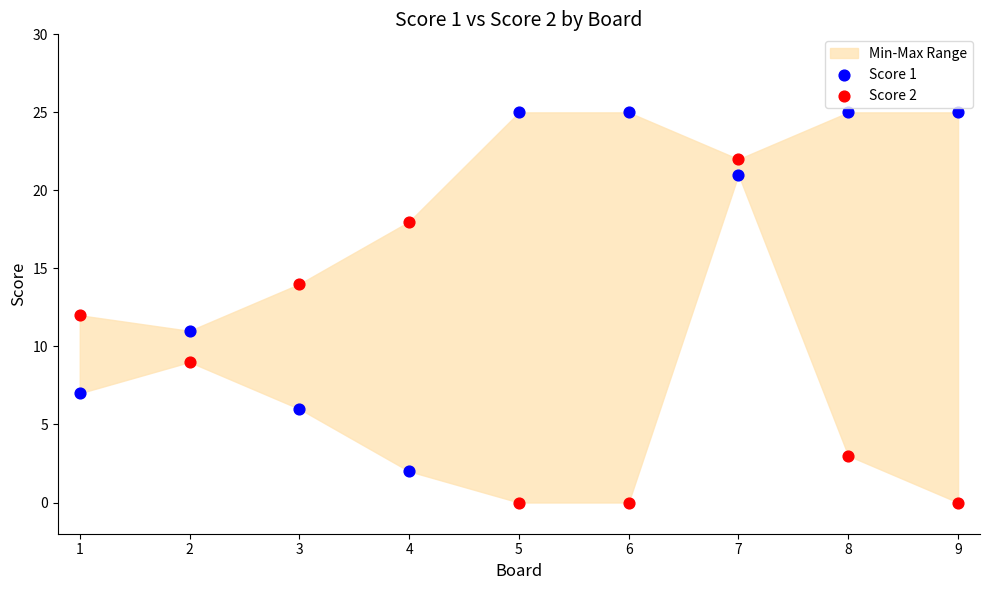

Across all data points, what is the range of Y values (max minus min)?

25